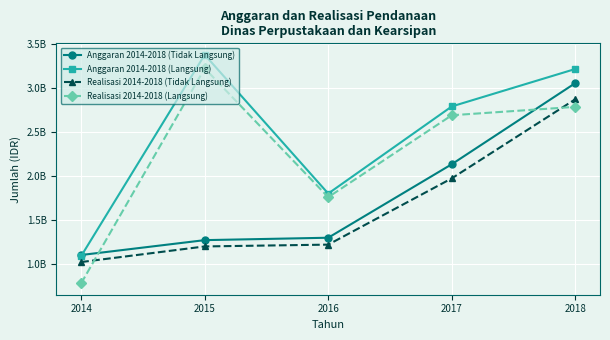

What are all the series names shown in the legend?

Anggaran 2014-2018 (Tidak Langsung), Anggaran 2014-2018 (Langsung), Realisasi 2014-2018 (Tidak Langsung), Realisasi 2014-2018 (Langsung)